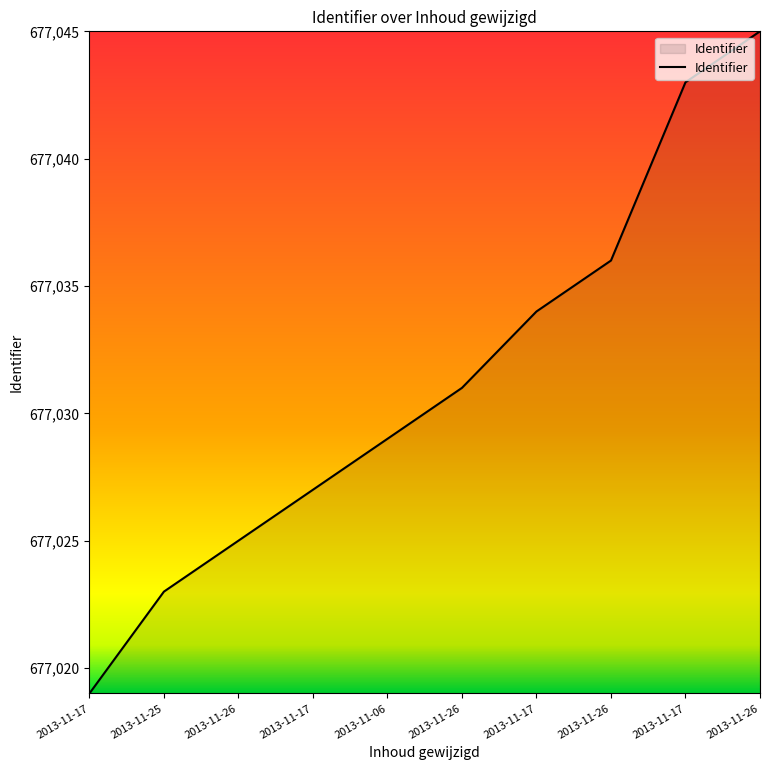

True or false: the data has more than 1 interior local peaks.

False